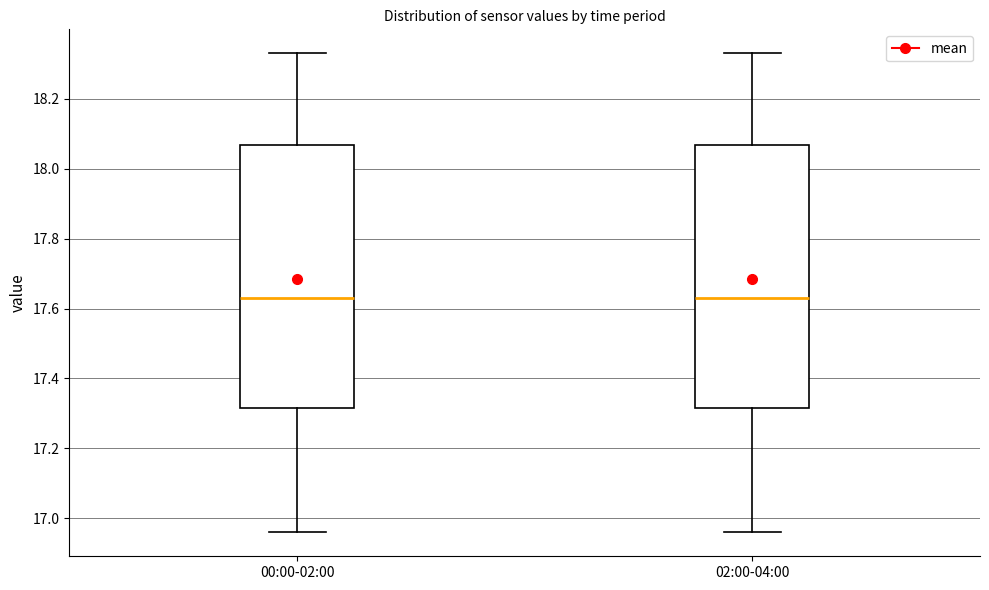

Reading left to right, read every box against the y-axis: the position of its median line, the range the box covers, and the ends of its whiskers. The values are not printed on the chart, so give them approximately, as read against the axis.

00:00-02:00: median 17.64, box 17.32 to 18.06, whiskers 16.96 to 18.34
02:00-04:00: median 17.64, box 17.32 to 18.06, whiskers 16.96 to 18.34